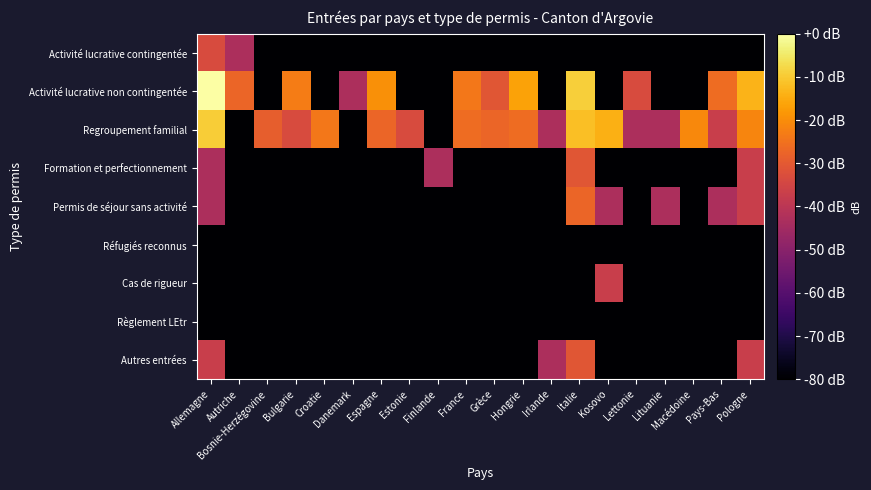

At which category does the chart reach its minimum across all series?

Bosnie-Herzégovine